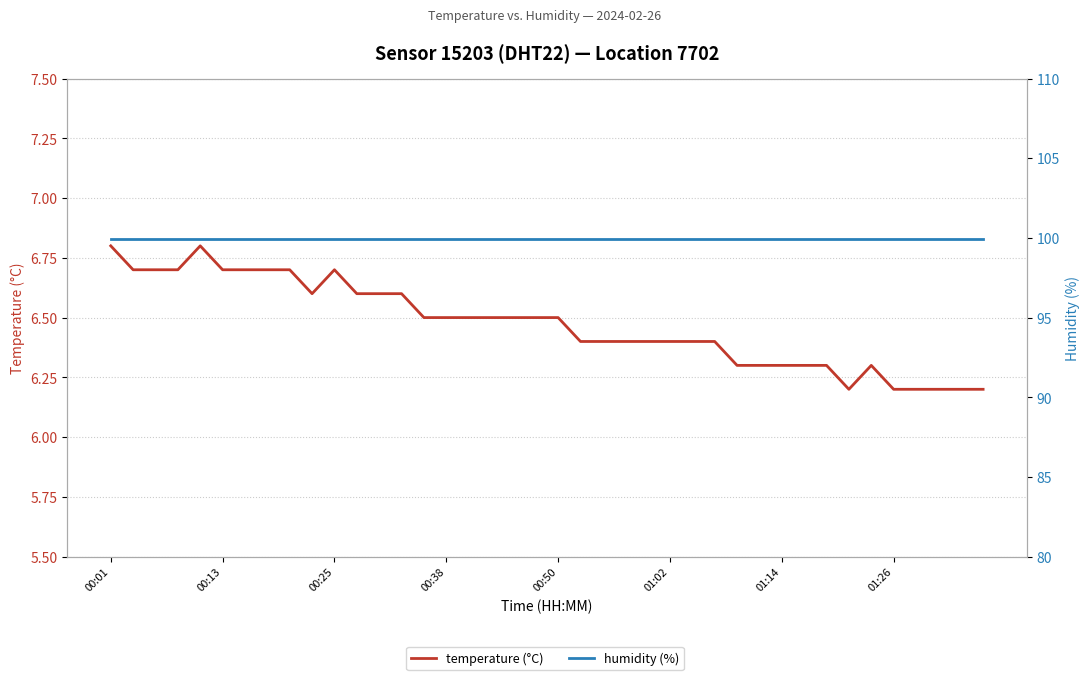

How many lines are shown in the chart?

2